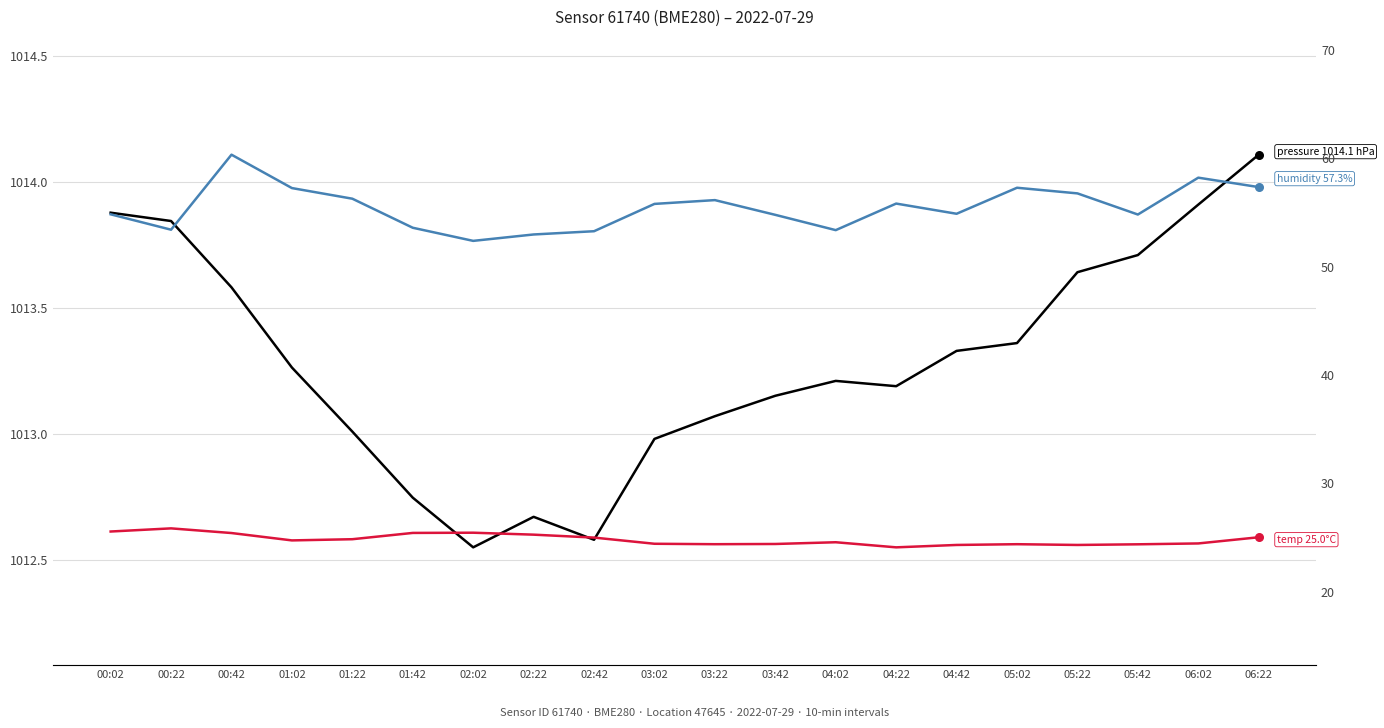

At how many categories does at least one series exceed 488?

20